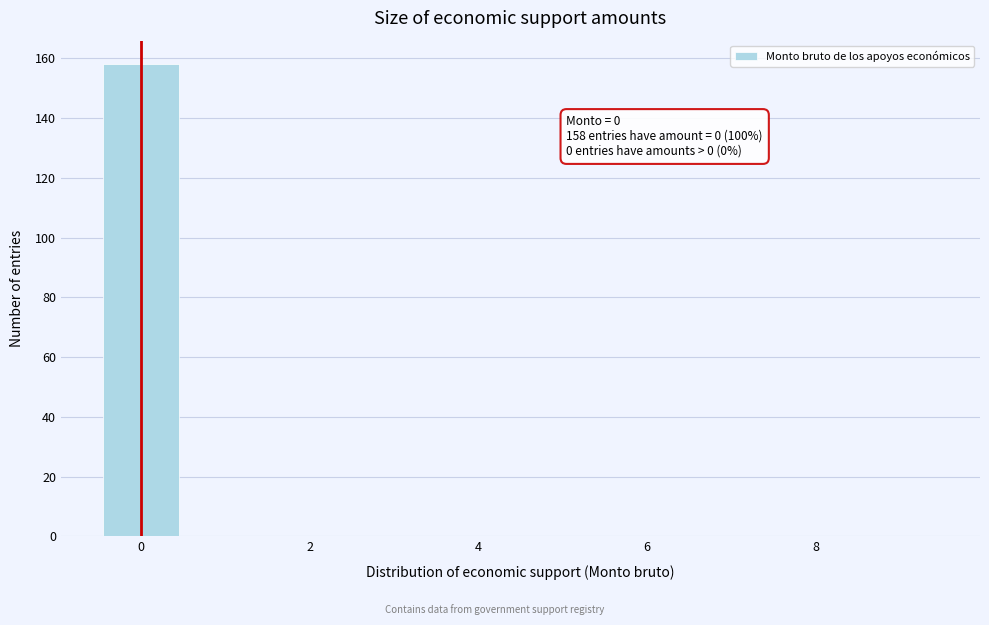

Over which range of the x-axis is the bar tallest?

-0.5 to 0.5